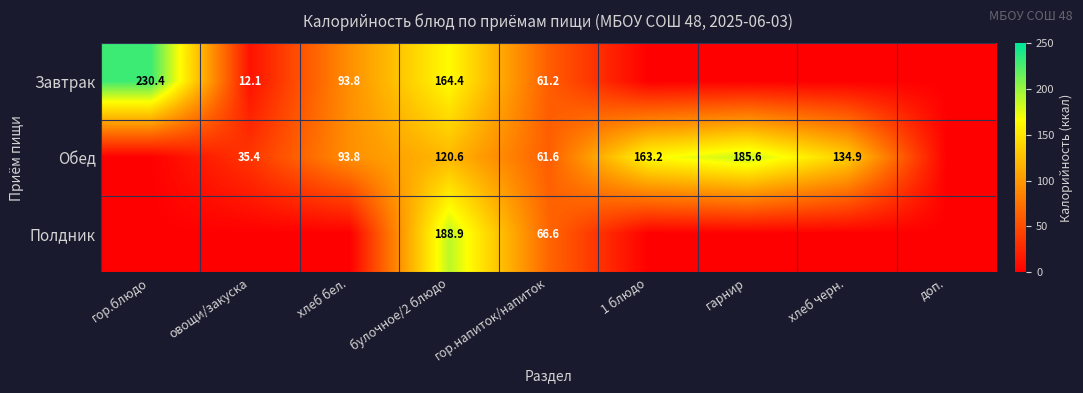

What is the difference between the highest and lowest values at булочное/2 блюдо?

68.3